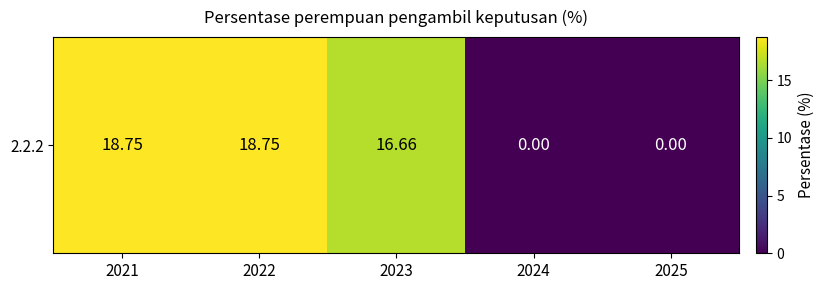

Reading left to right, list all the values displayed in this chart.

2021=18.8	2022=18.8	2023=16.7	2024=0.0	2025=0.0